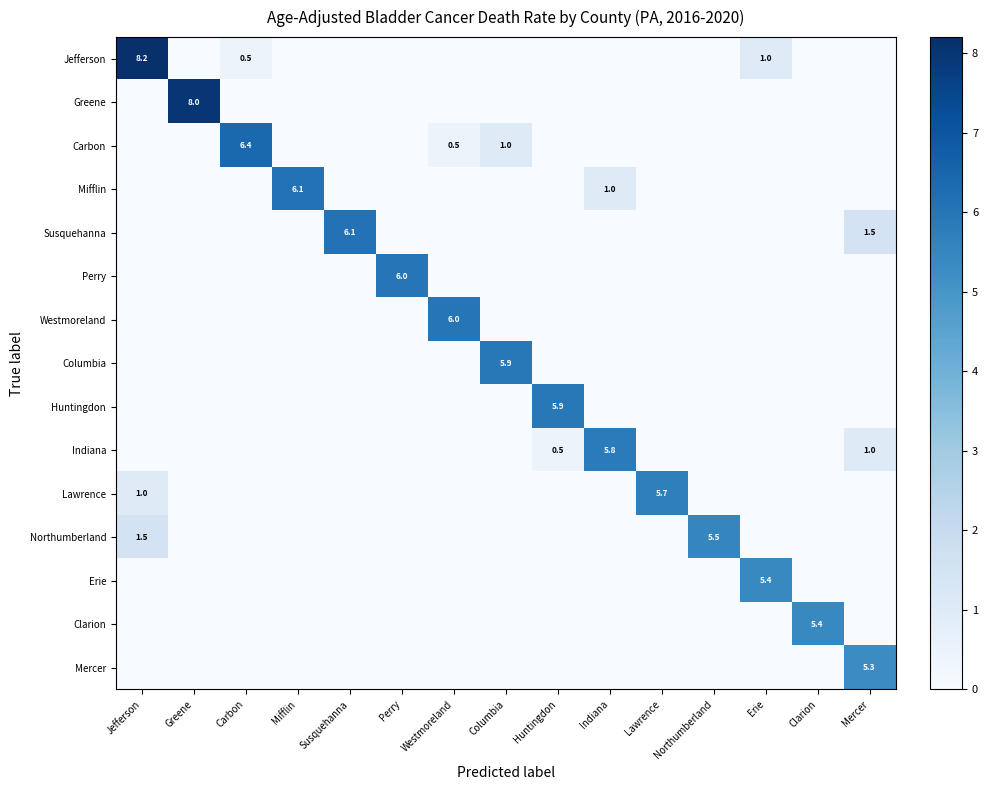

The Mifflin series shows 1.0 at Indiana. True or false?

True